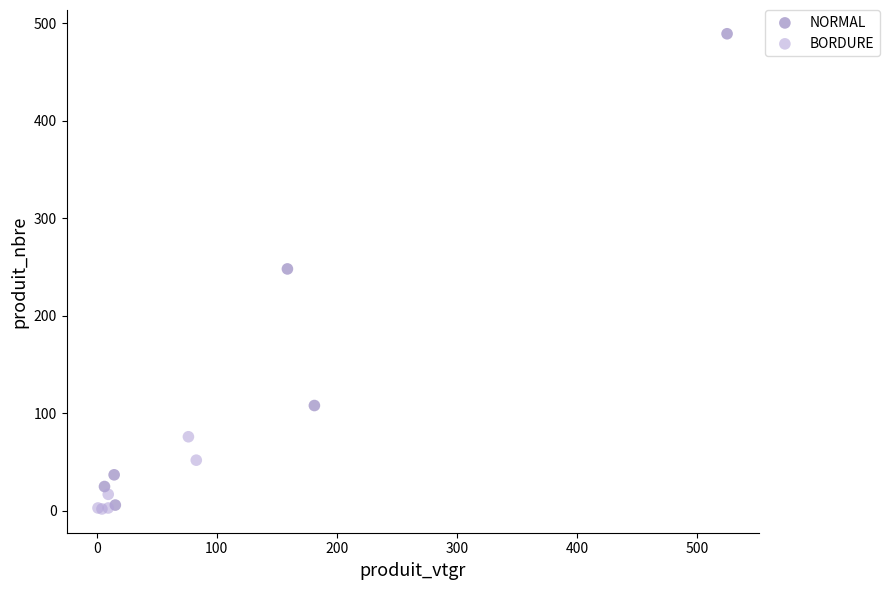

Which series contains the highest Y value?

NORMAL